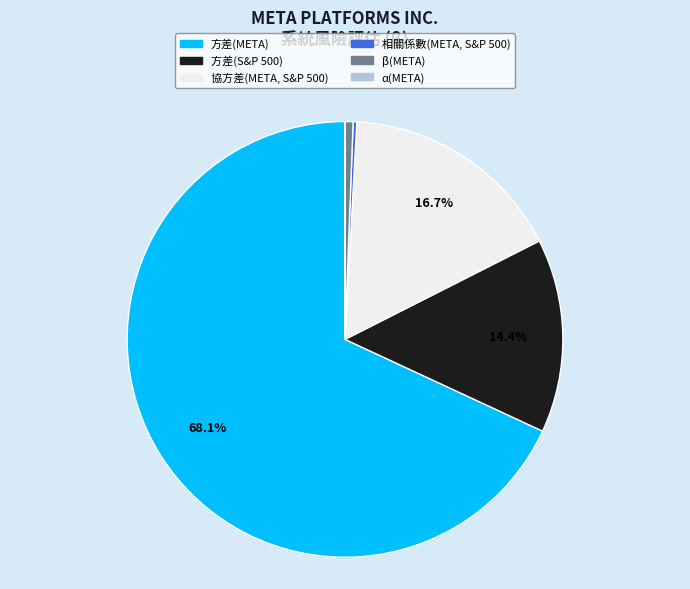

Is 方差(META) the majority of the pie?

Yes